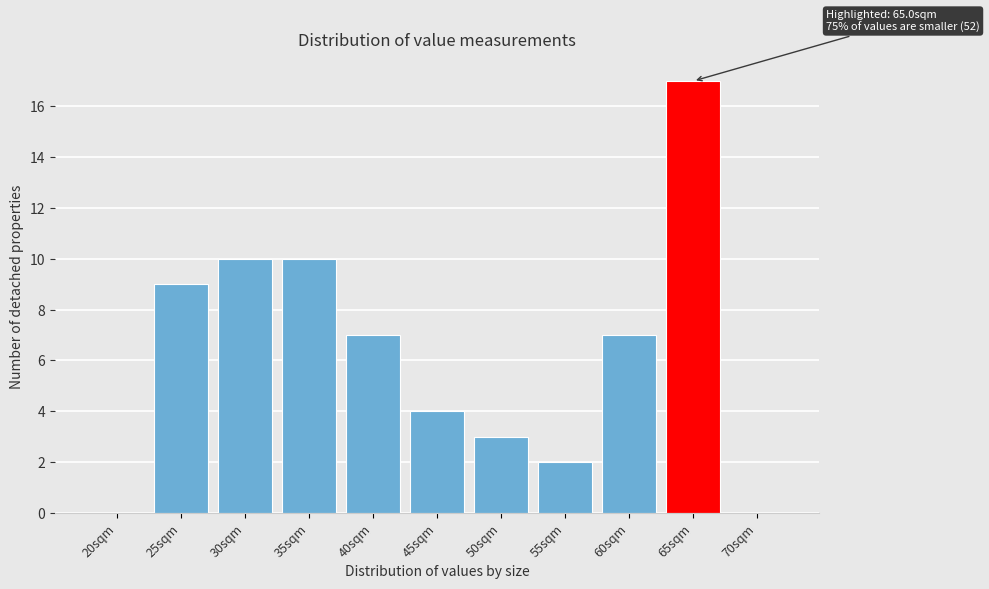

Reading right to left, extract all data points from this chart.

70sqm=0	65sqm=17	60sqm=7	55sqm=2	50sqm=3	45sqm=4	40sqm=7	35sqm=10	30sqm=10	25sqm=9	20sqm=0